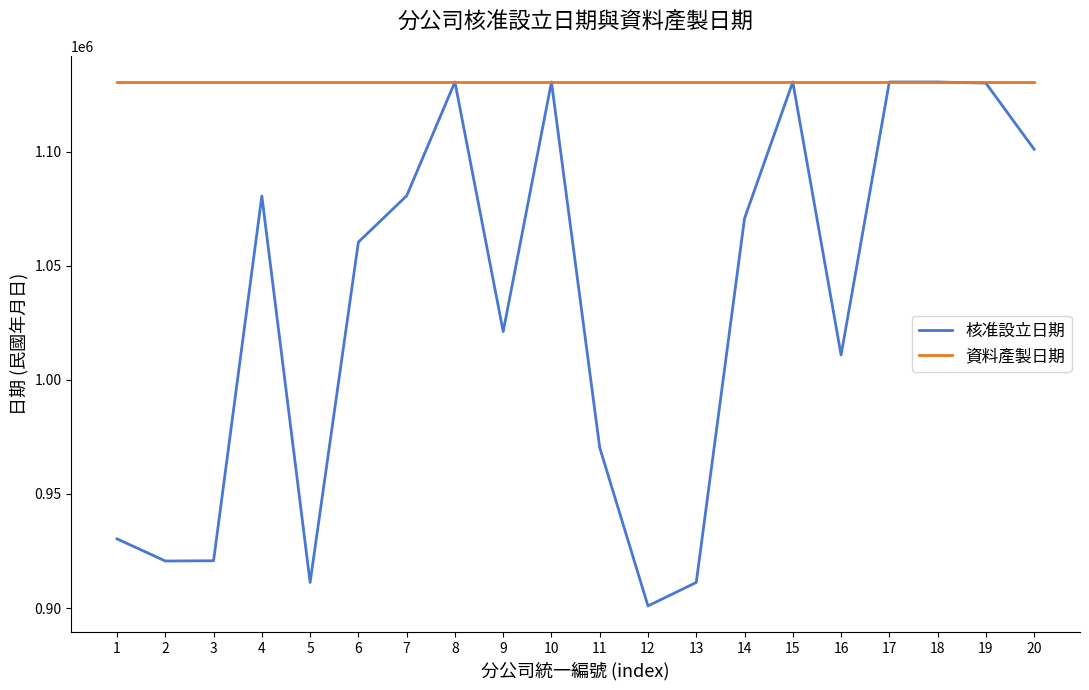

Which series has the largest range (max minus min)?

核准設立日期